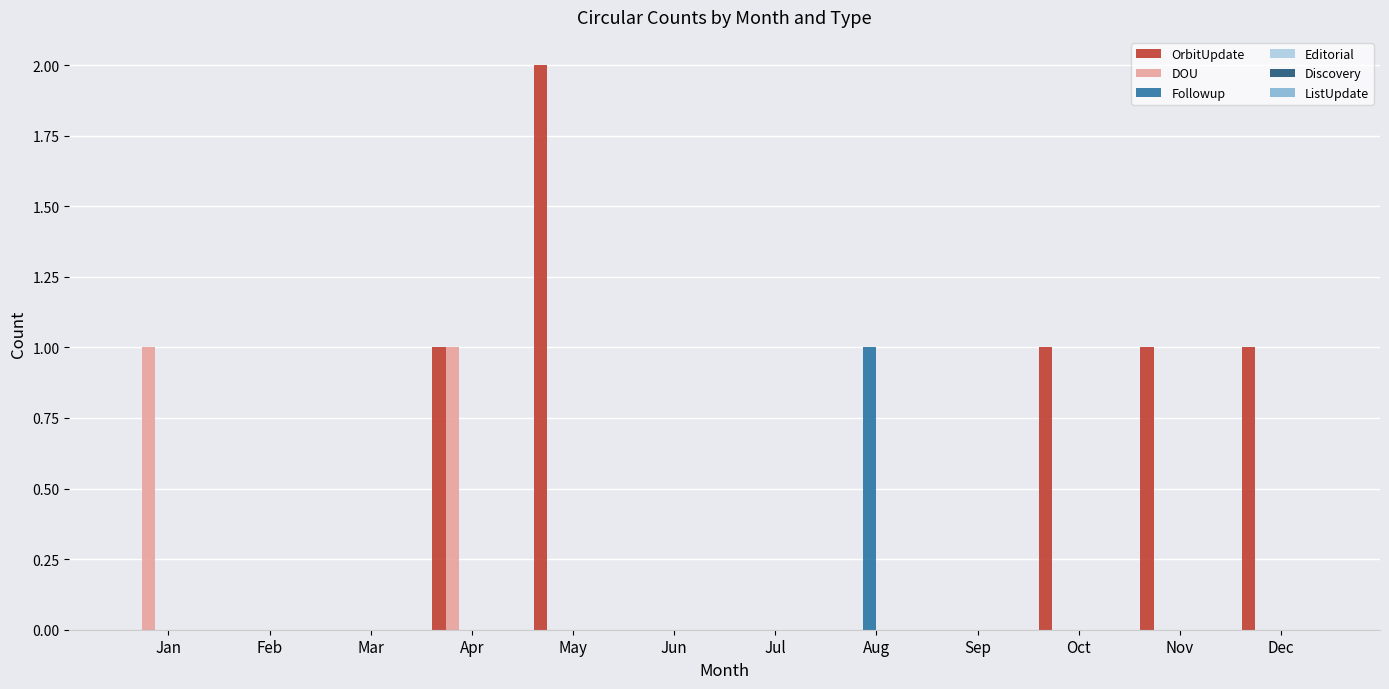

The value of OrbitUpdate at Jul is 0. True or false?

True